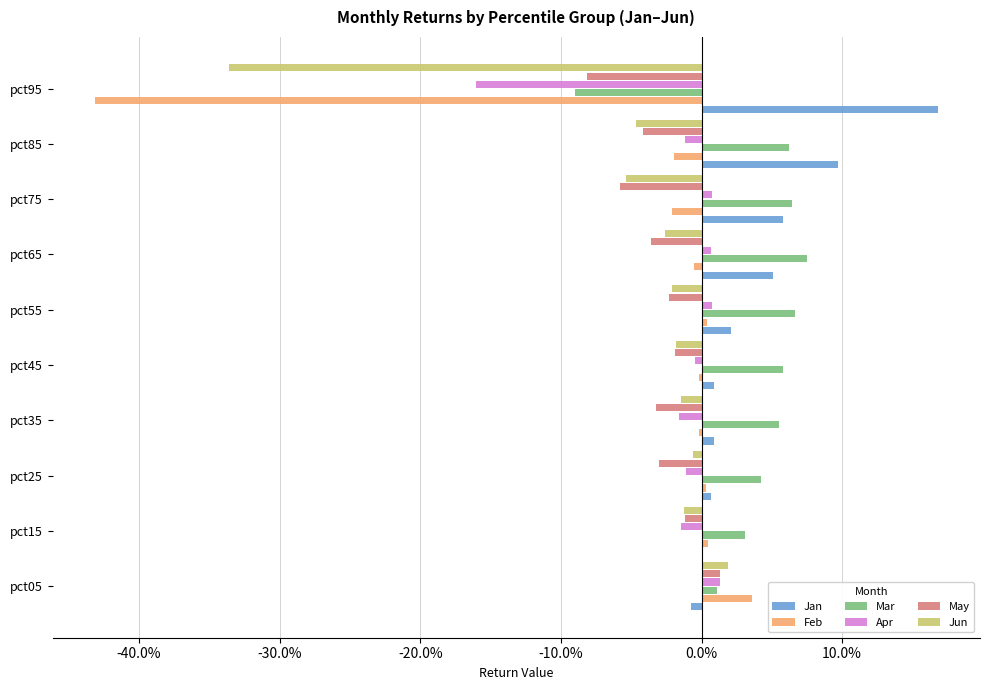

Which series has the largest total across all categories?

Jan